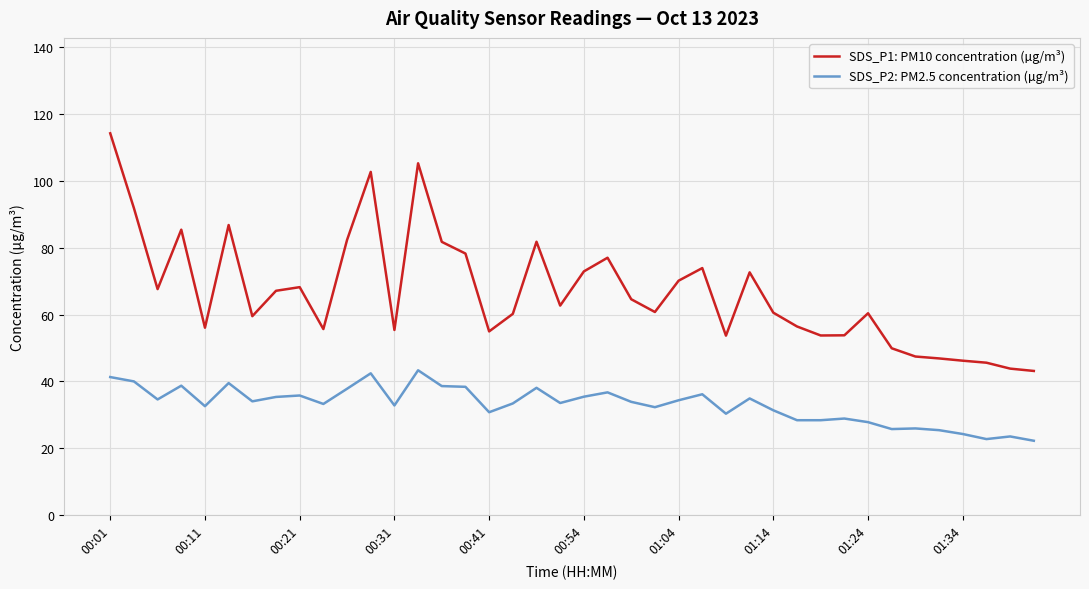

Rank the series by their maximum value, from lowest to highest.

SDS_P2: PM2.5 concentration (µg/m³), SDS_P1: PM10 concentration (µg/m³)